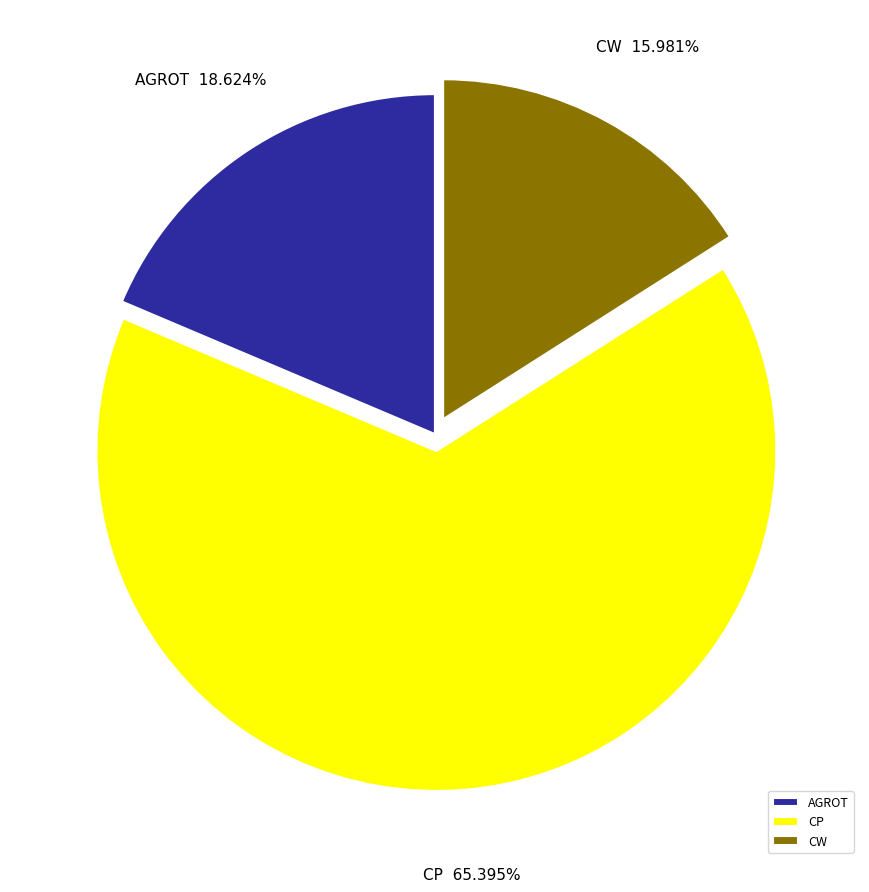

What is the smallest slice in the pie chart?

CW